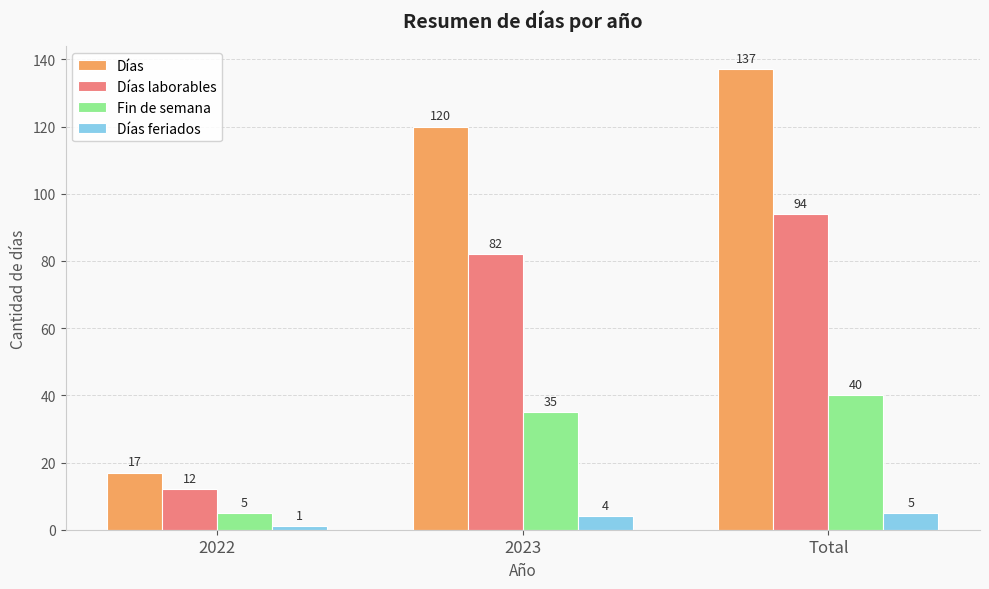

What is the label of the 1st bar from the right?

Total